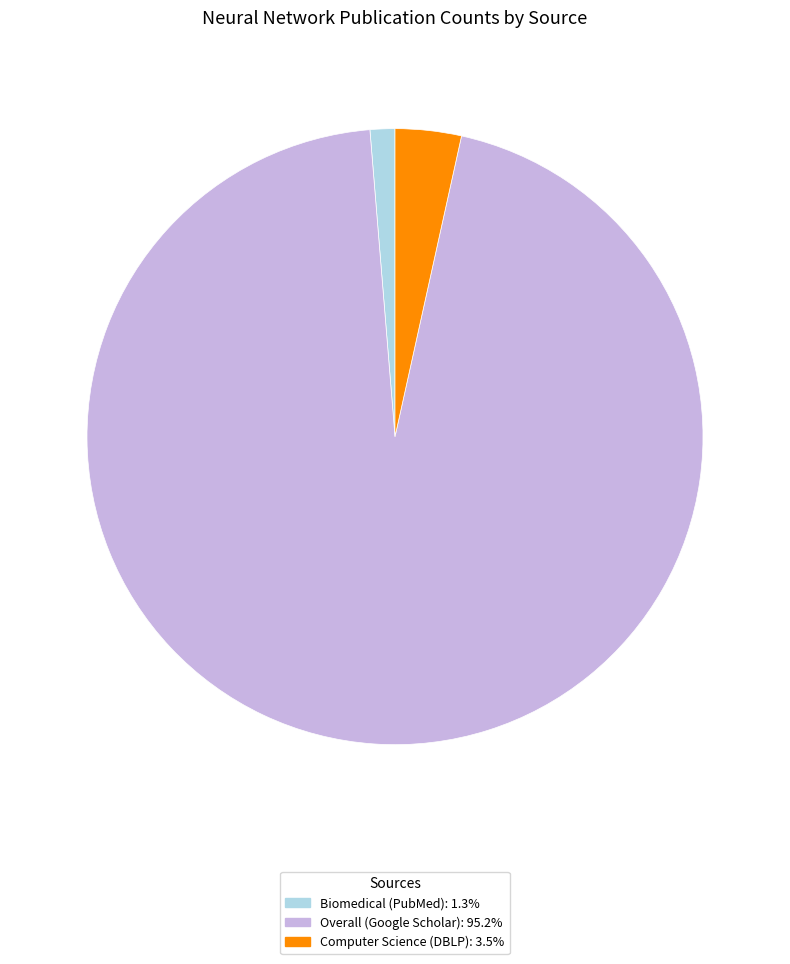

Count the number of slices in the pie.

3